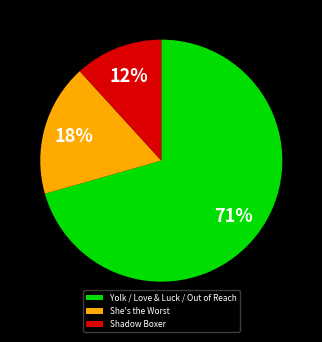

What is the largest slice in the pie chart?

Yolk / Love & Luck / Out of Reach